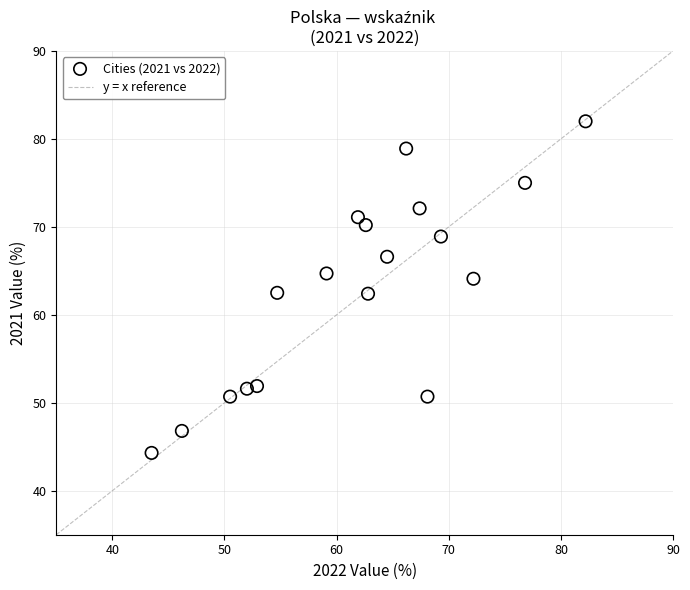

What is the range of X values (max minus min)?

38.7